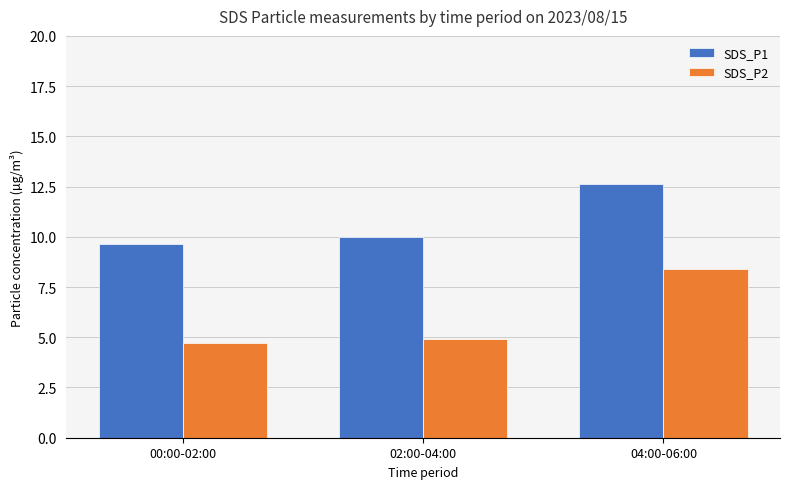

The value of SDS_P1 at 04:00-06:00 is 20.5. True or false?

False